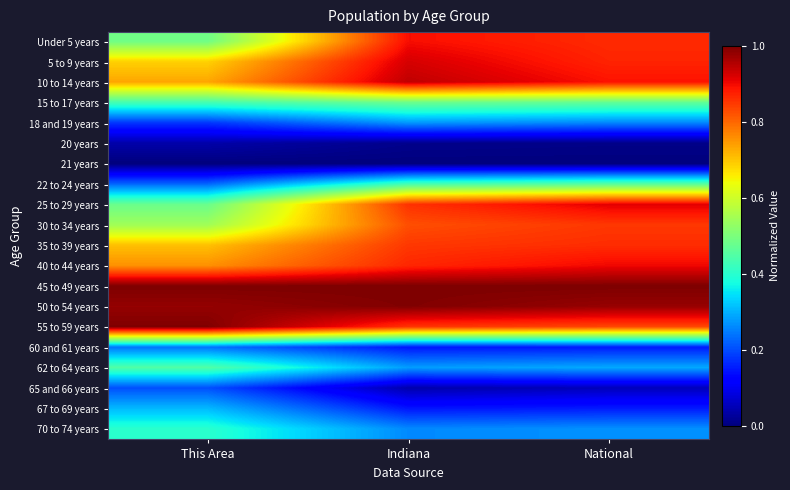

Reading right to left, extract all data points from this chart.

Under 5 years: National=0.9	Indiana=0.9	This Area=0.5
5 to 9 years: National=0.9	Indiana=0.9	This Area=0.7
10 to 14 years: National=0.9	Indiana=0.9	This Area=0.7
15 to 17 years: National=0.5	Indiana=0.5	This Area=0.4
18 and 19 years: National=0.3	Indiana=0.3	This Area=0.2
20 years: National=0.0	Indiana=0.0	This Area=0.0
21 years: National=0.0	Indiana=0.0	This Area=0.0
22 to 24 years: National=0.5	Indiana=0.4	This Area=0.2
25 to 29 years: National=0.9	Indiana=0.9	This Area=0.5
30 to 34 years: National=0.9	Indiana=0.8	This Area=0.5
35 to 39 years: National=0.9	Indiana=0.9	This Area=0.7
40 to 44 years: National=0.9	Indiana=0.9	This Area=0.8
45 to 49 years: National=1.0	Indiana=1.0	This Area=1.0
50 to 54 years: National=1.0	Indiana=1.0	This Area=1.0
55 to 59 years: National=0.8	Indiana=0.9	This Area=1.0
60 and 61 years: National=0.2	Indiana=0.1	This Area=0.2
62 to 64 years: National=0.3	Indiana=0.3	This Area=0.4
65 and 66 years: National=0.1	Indiana=0.0	This Area=0.2
67 to 69 years: National=0.2	Indiana=0.1	This Area=0.3
70 to 74 years: National=0.3	Indiana=0.3	This Area=0.4